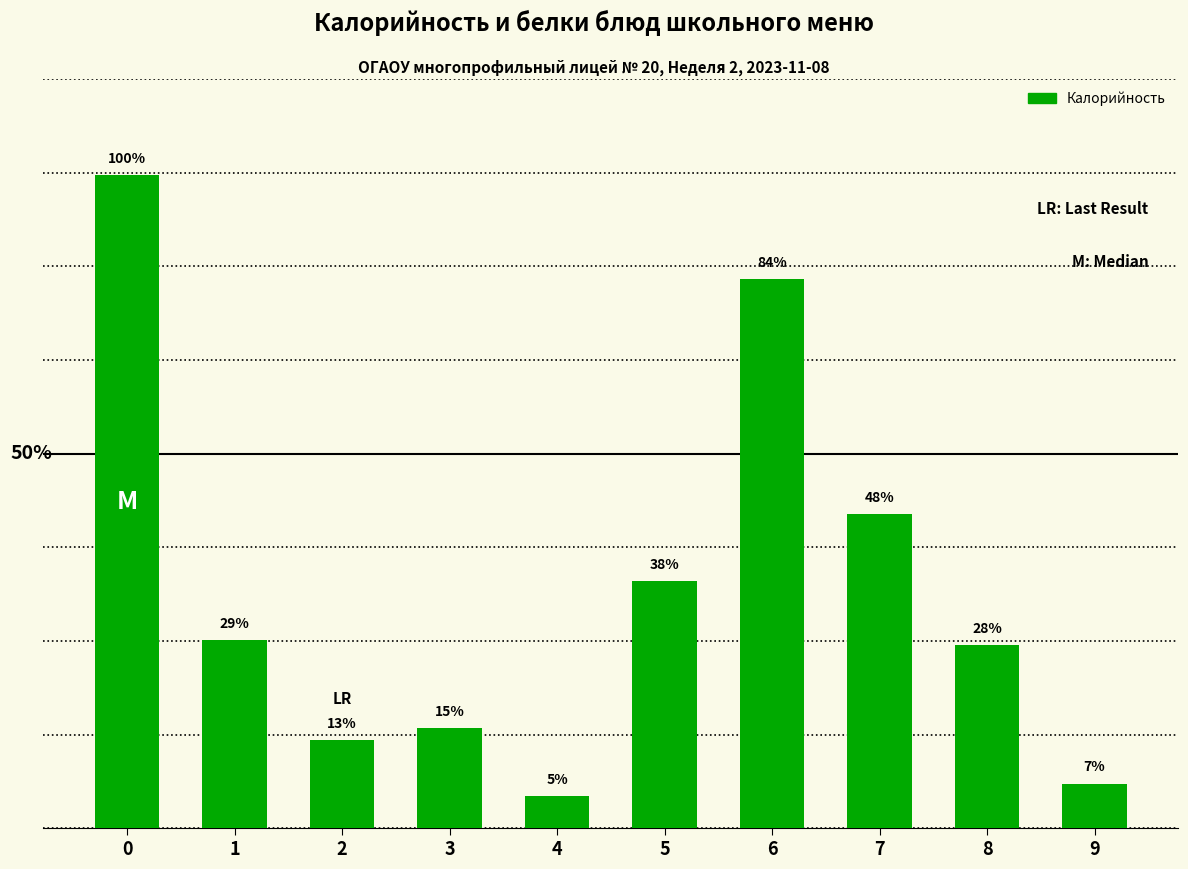

Reading left to right, transcribe all the data shown in this chart.

348.6	100.4	46.9	53.3	17.2	131.9	293.0	167.8	97.8	23.7